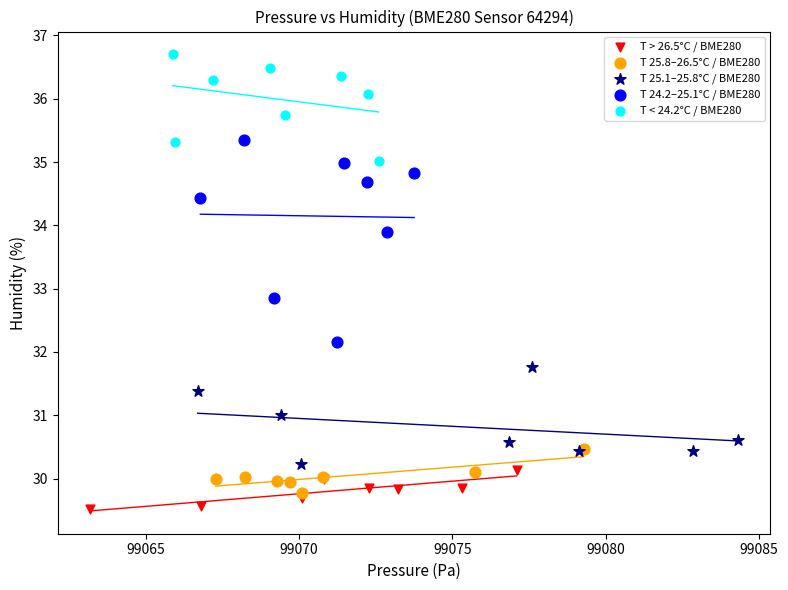

Which series reaches the maximum Y coordinate?

T < 24.2°C / BME280